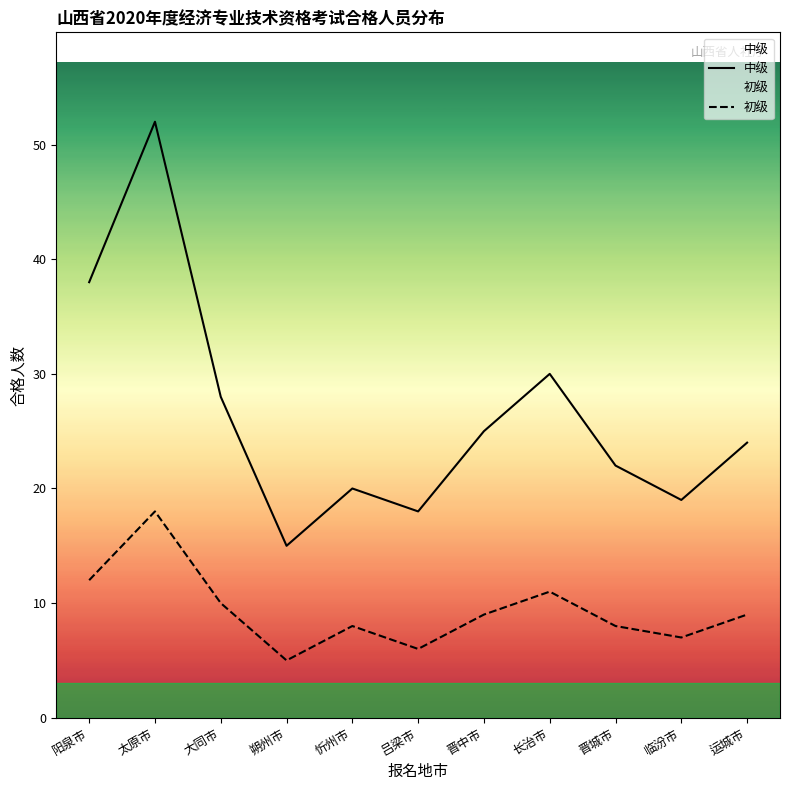

At how many categories does at least one series exceed 50?

1